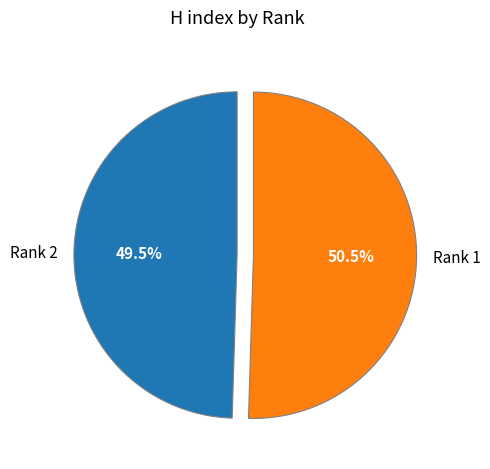

Which has a higher value, Rank 1 or Rank 2?

Rank 1